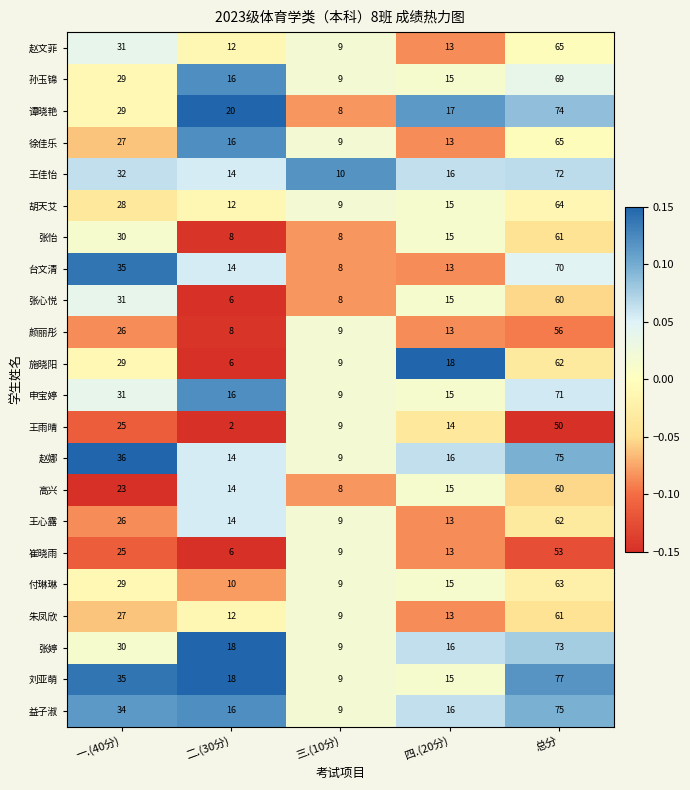

Where is 赵娜 nearest to the value 42?

一.(40分)